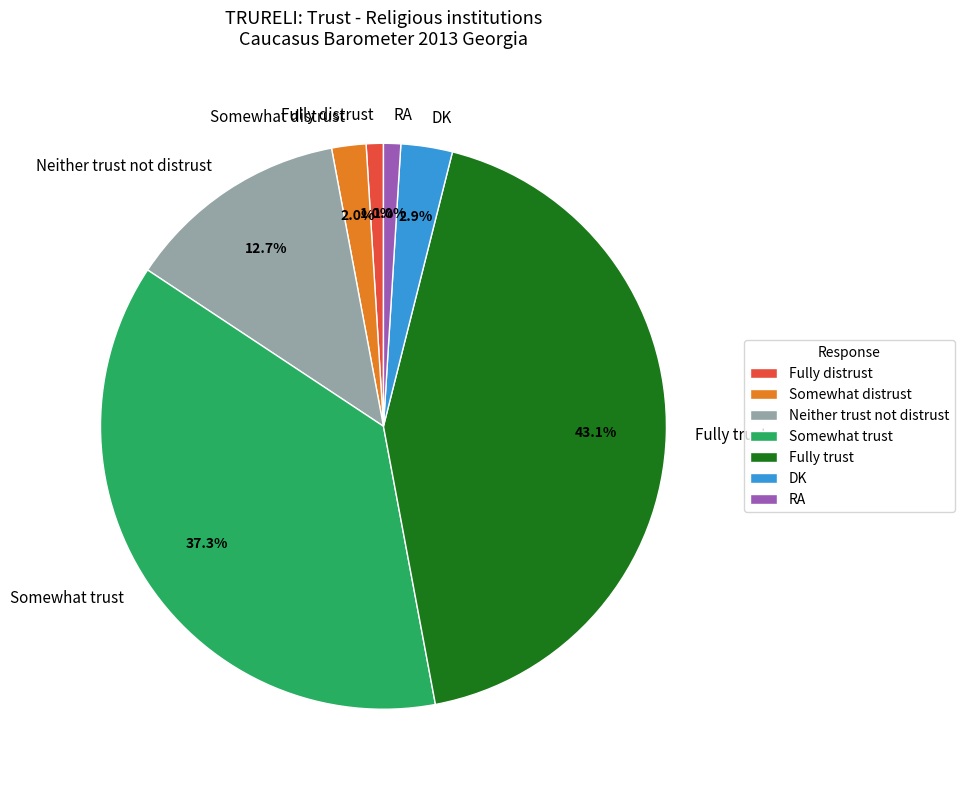

Which has a higher value, Fully distrust or Fully trust?

Fully trust